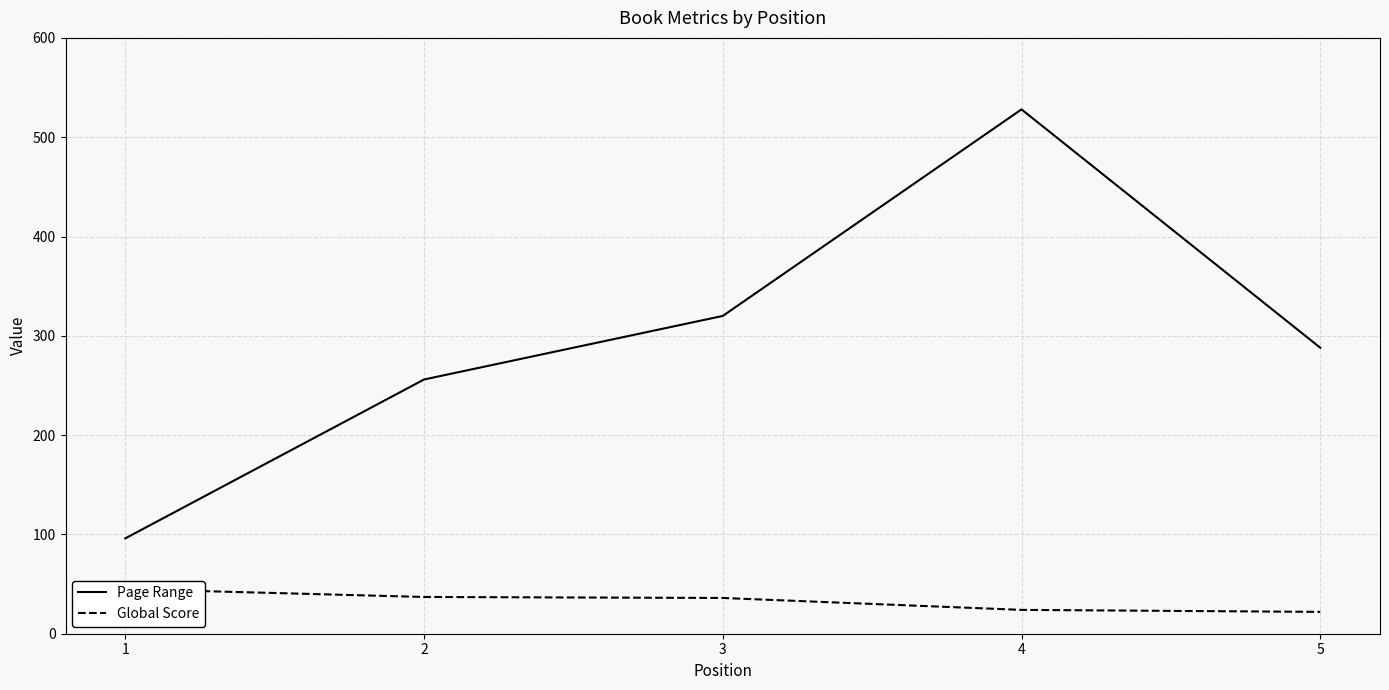

What is the average value of the Global Score series?

33